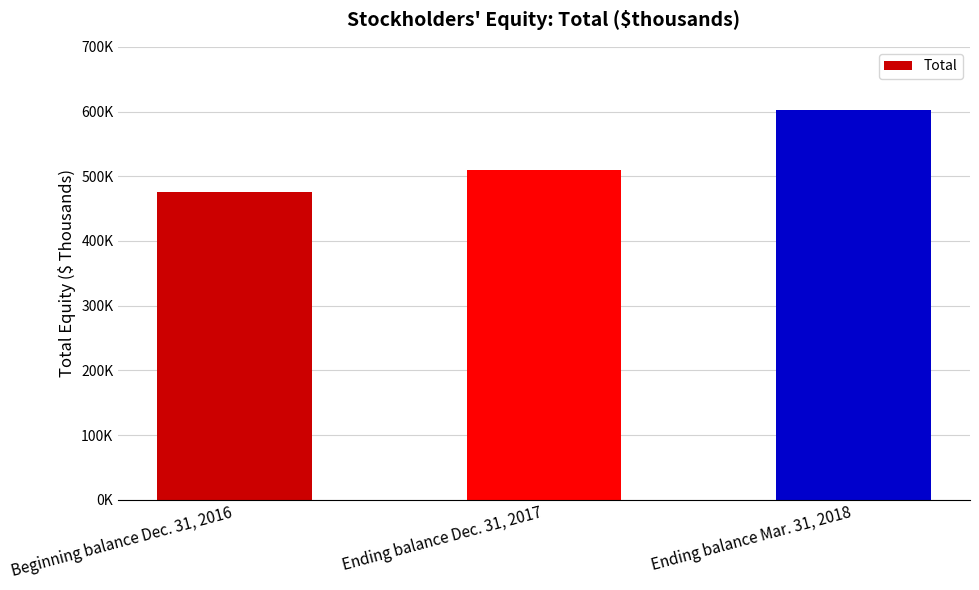

What is the ratio of the value at Ending balance Dec. 31, 2017 to the value at Beginning balance Dec. 31, 2016?

1.1